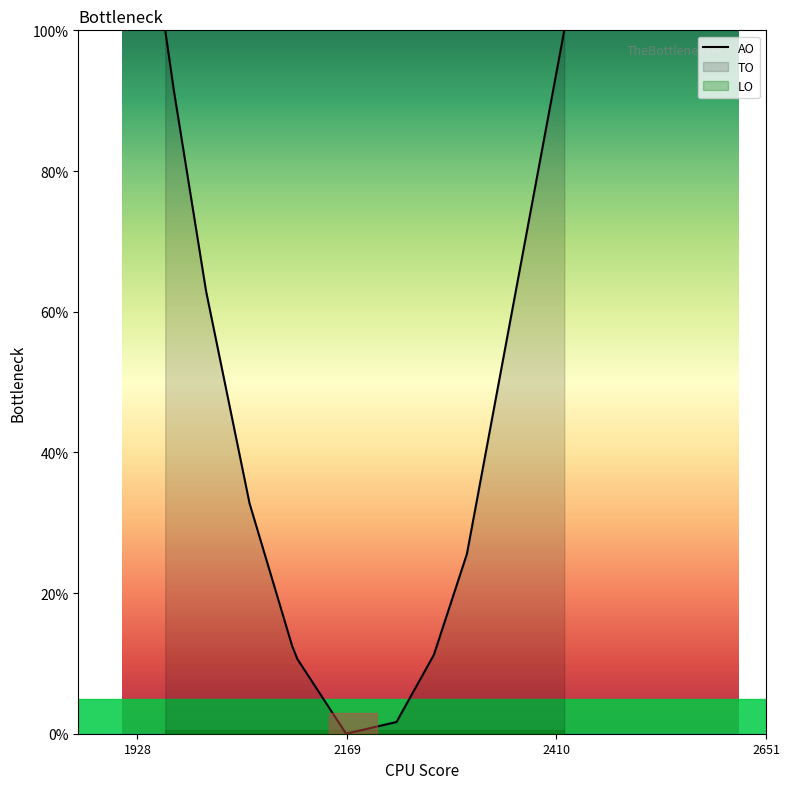

Is this an area chart (filled region under the line)?

No